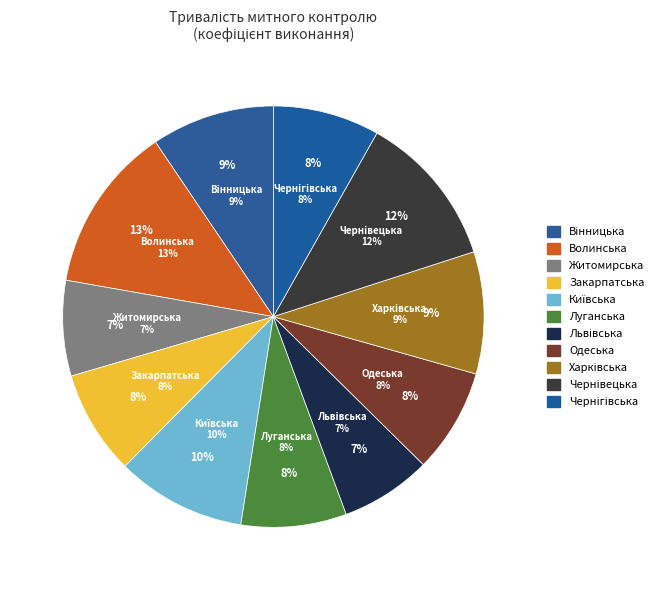

Rank the categories by value from highest to lowest.

Волинська, Чернівецька, Київська, Вінницька, Харківська, Чернігівська, Луганська, Закарпатська, Одеська, Житомирська, Львівська